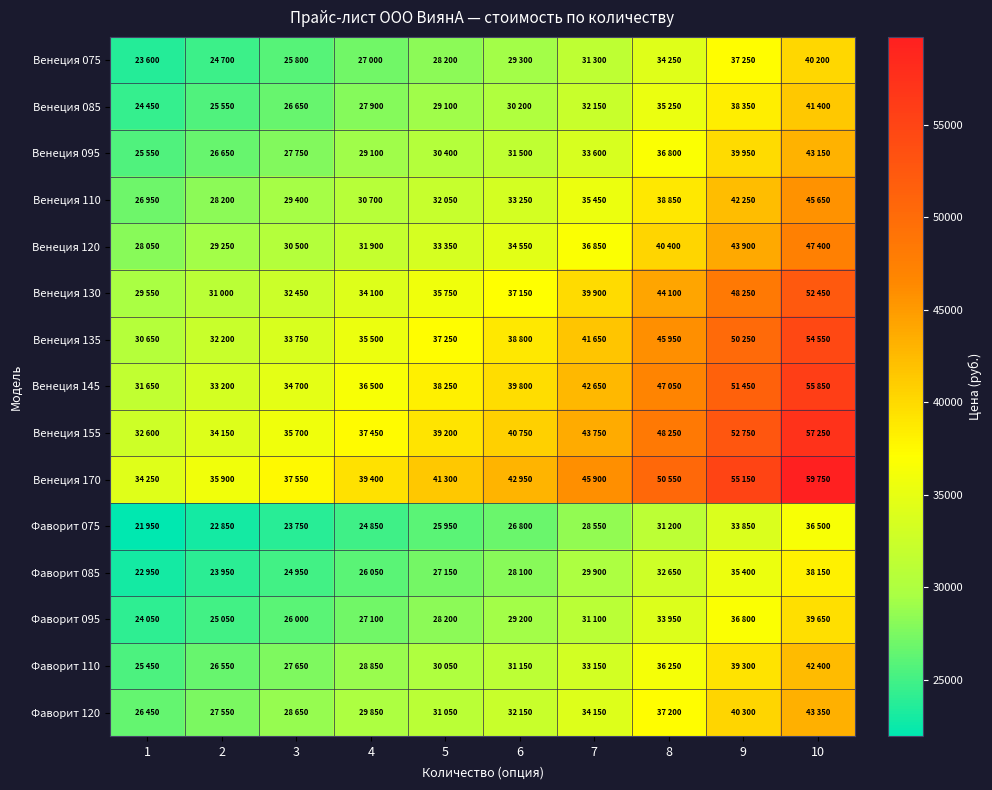

What is the smallest value displayed?

21950